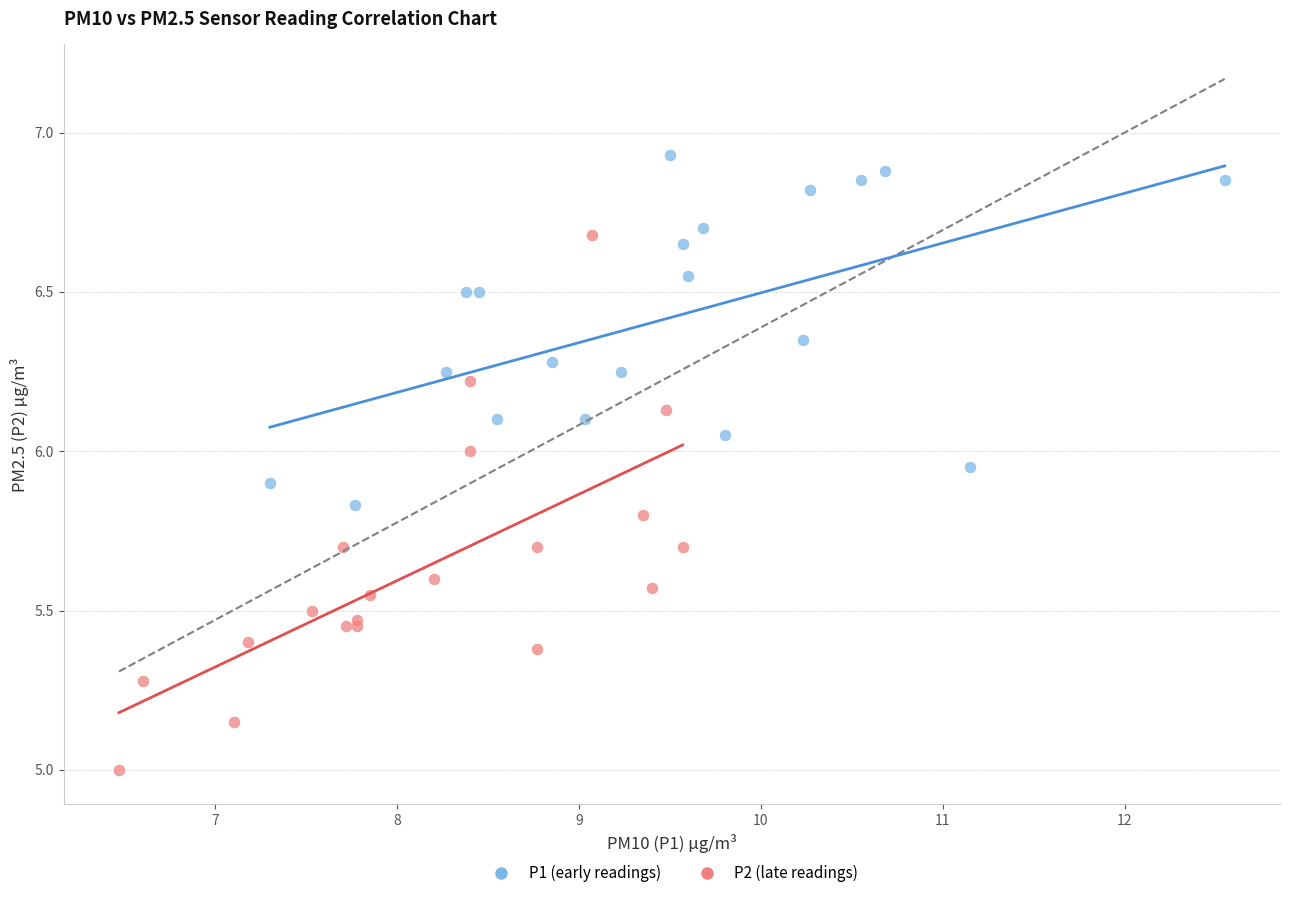

Which series contains the lowest Y value?

P2 (late readings)